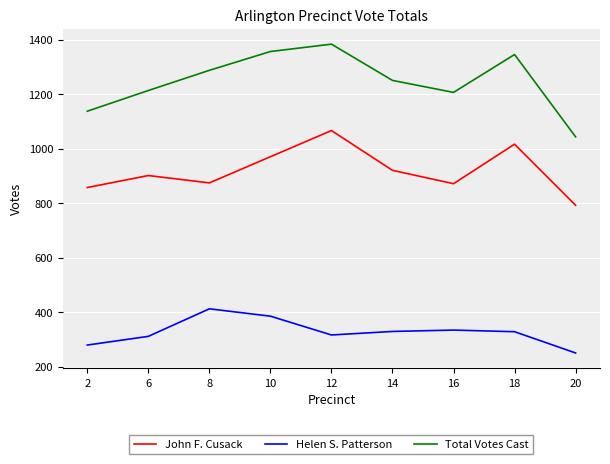

True or false: Helen S. Patterson and Total Votes Cast cross at least once.

False